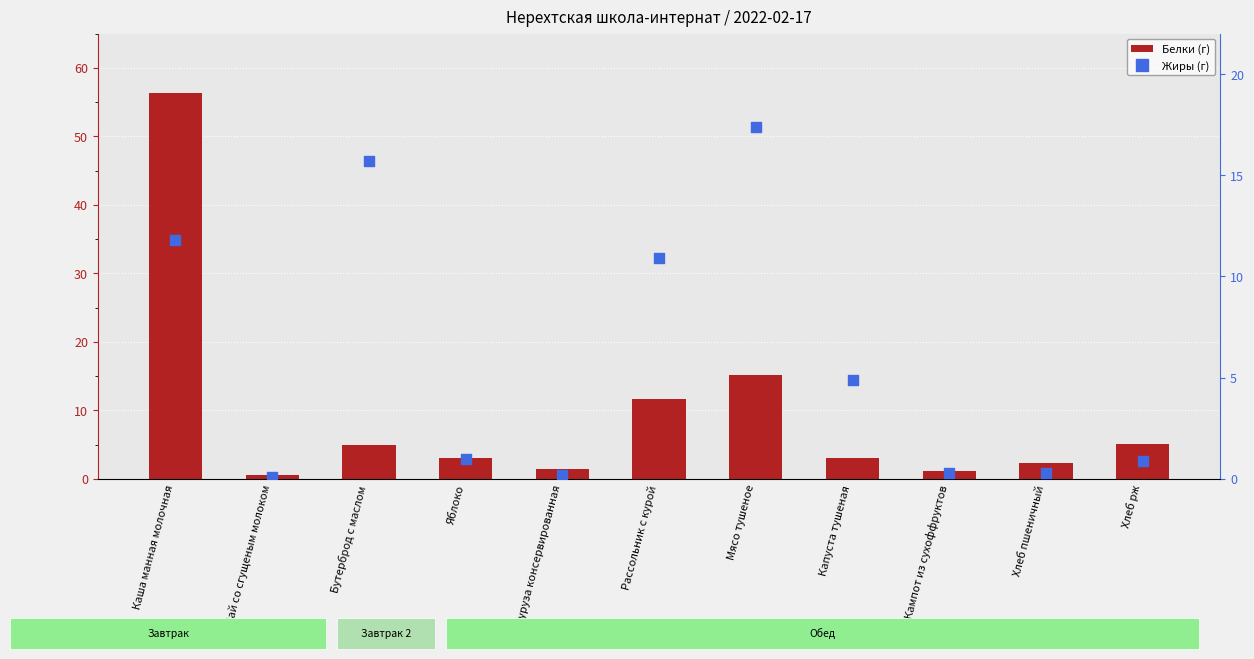

What are all the series names shown in the legend?

Белки (г), Жиры (г)